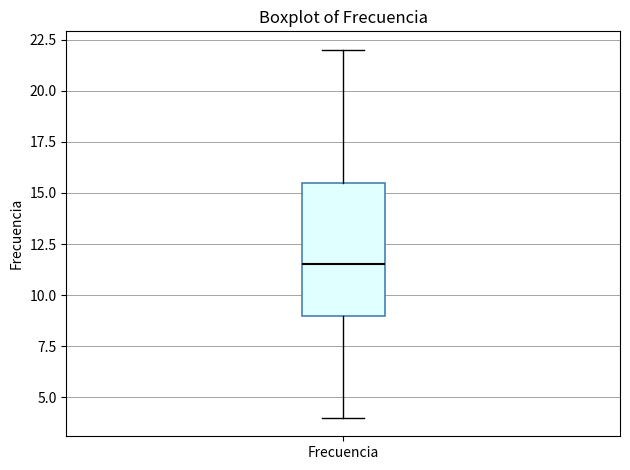

Read this box plot against the y-axis: the position of the median line, the range covered by the box, and the ends of both whiskers. The values are not printed on the chart, so give them approximately, as read against the axis.

median 11.5, box 9.0 to 15.5, whiskers 4.0 to 22.0